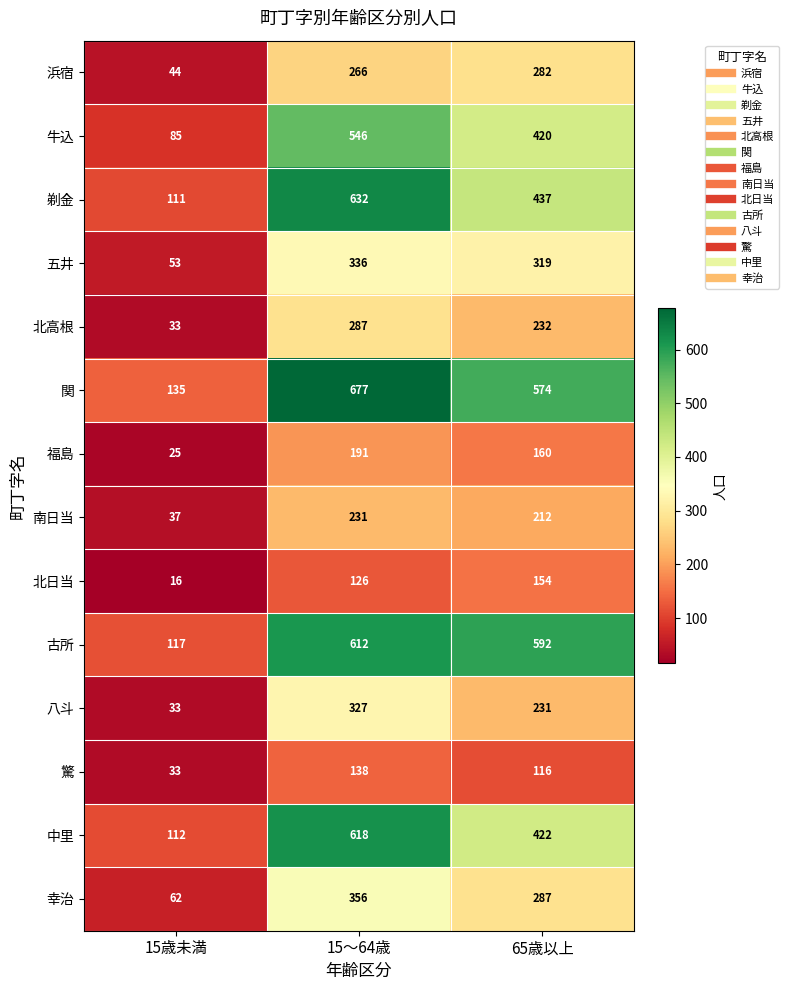

Read the 牛込 value at 15歳未満, to the nearest 5.

85